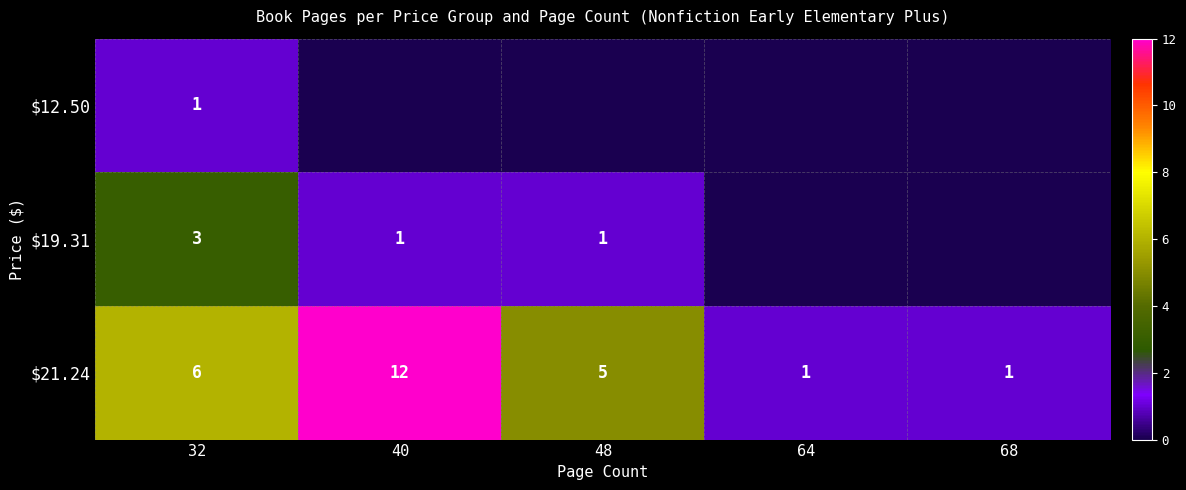

At how many categories does at least one series exceed 10?

1